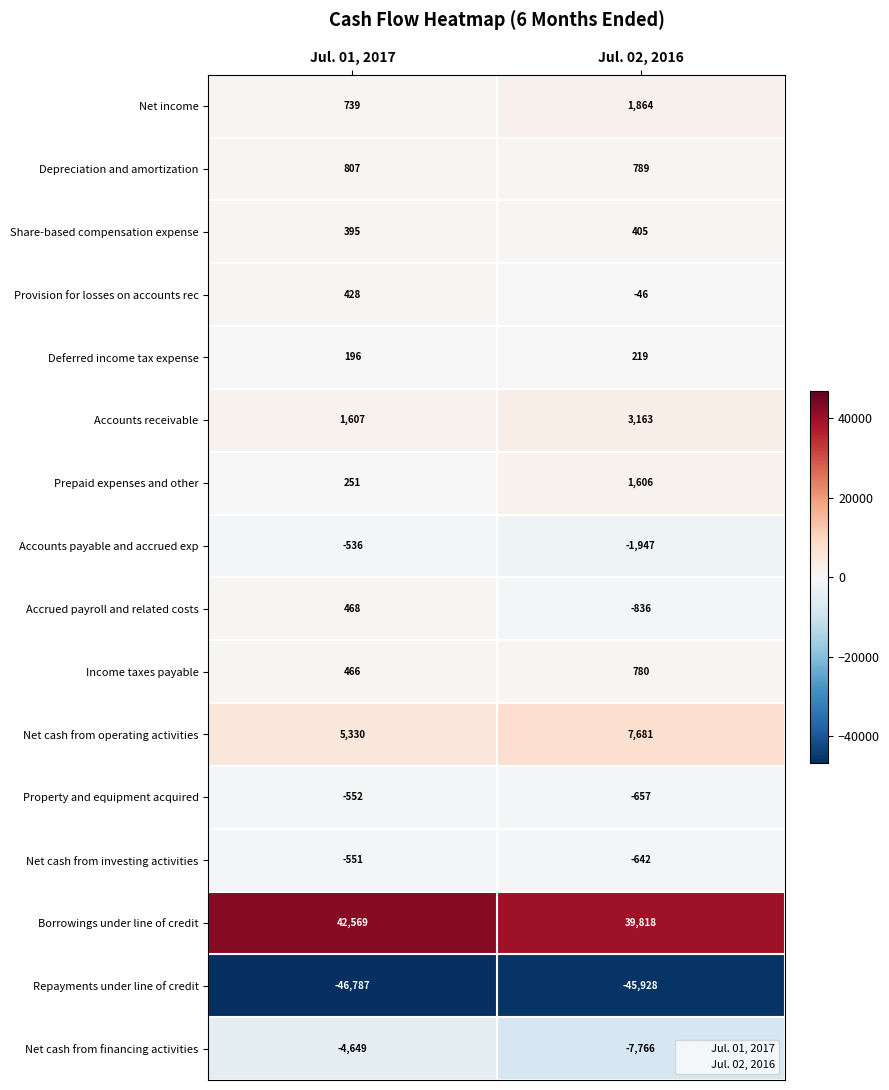

What is the smallest value displayed?

-46787